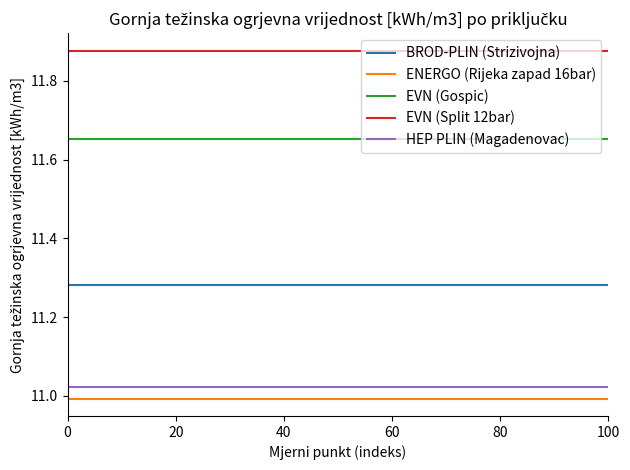

How many categories are shown in the chart?

11